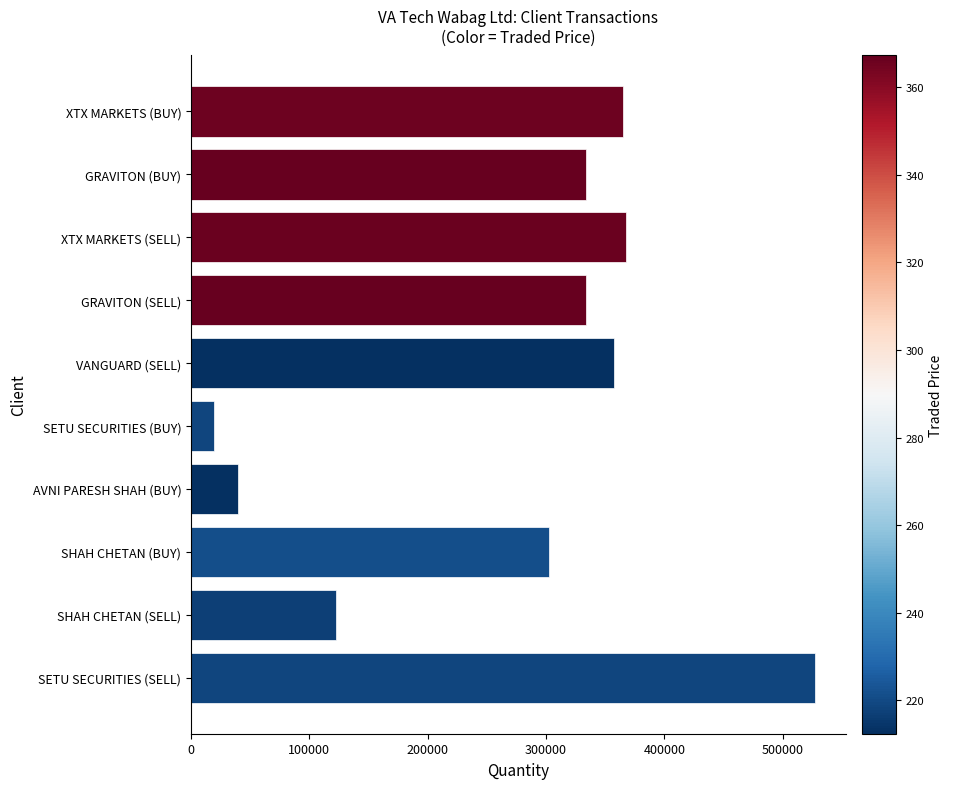

What is the label of the 5th bar from the top?

VANGUARD (SELL)